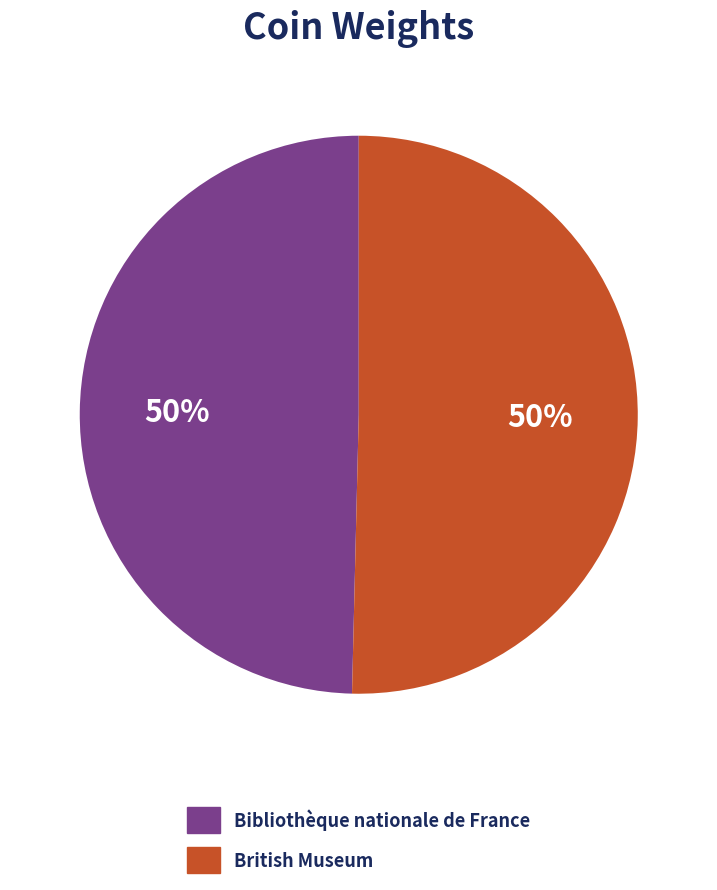

What is the ratio of the value at British Museum to the value at Bibliothèque nationale de France?

1.0